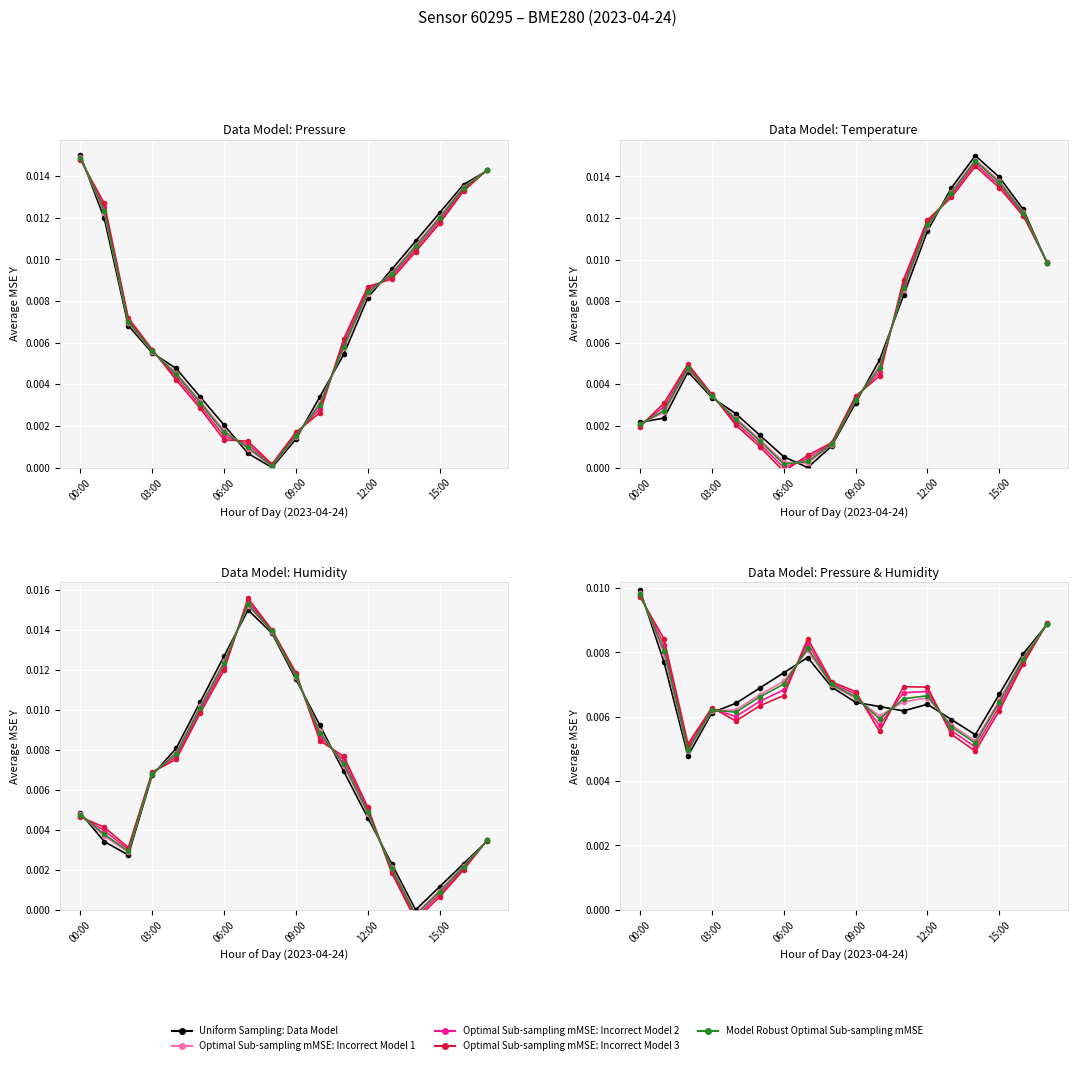

What is the label of the 13th point from the right?

05:00